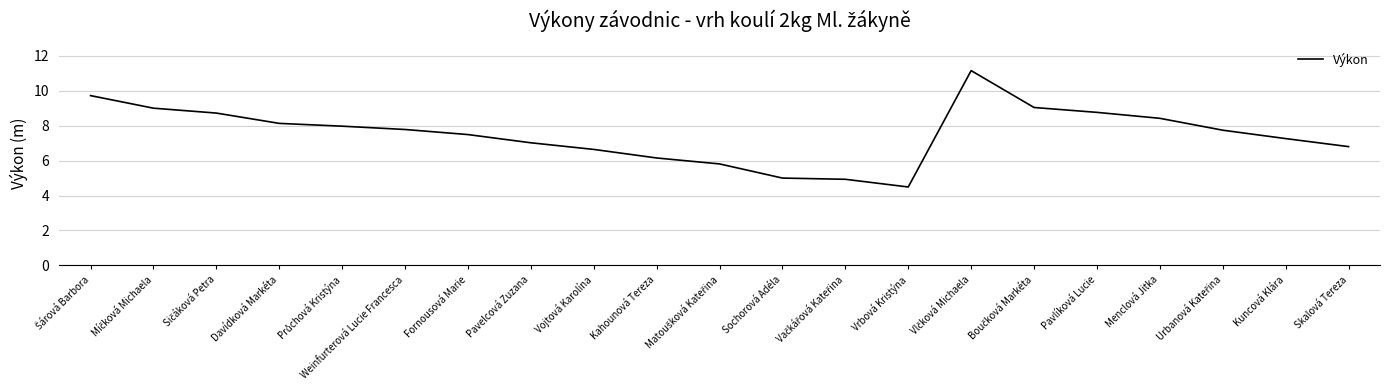

The chart shows a value of 6.8 at Skalová Tereza. True or false?

True